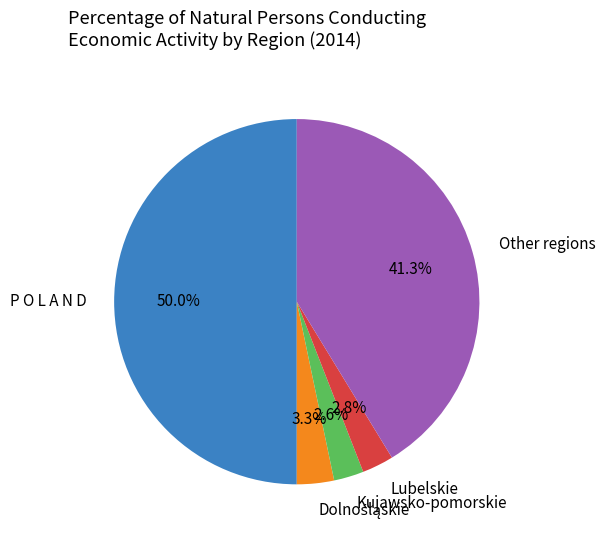

Combined, what portion of the pie is Other regions and Lubelskie?

44.1%